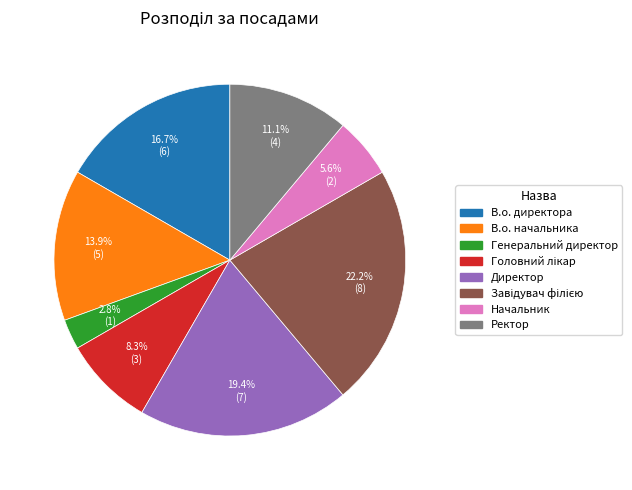

How many segments does this pie chart have?

8